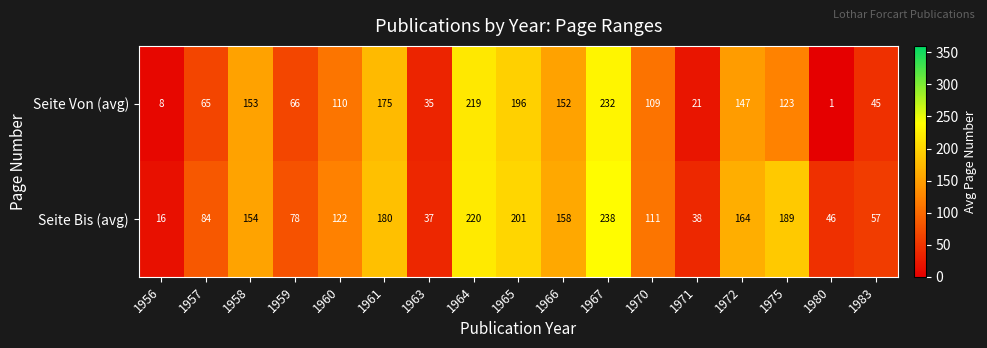

How many data points in Seite Von (avg) are less than 110?

8